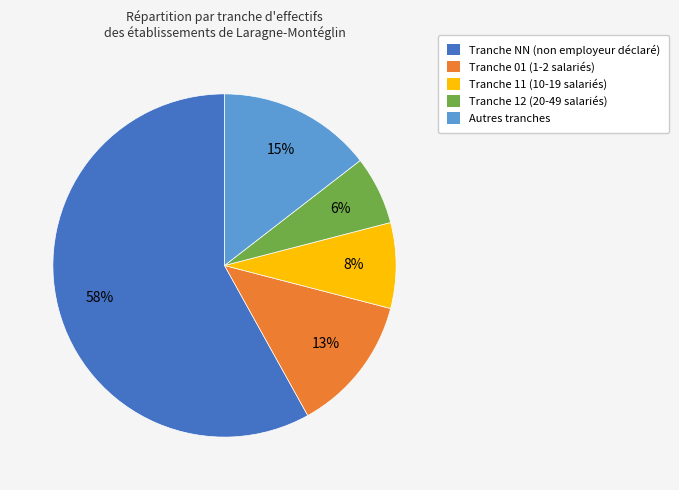

Is there a majority slice in this chart?

Yes